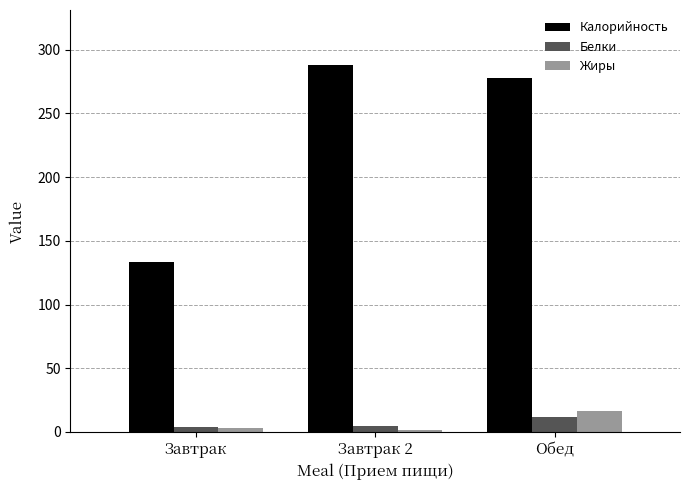

Which series has the widest spread of values?

Калорийность